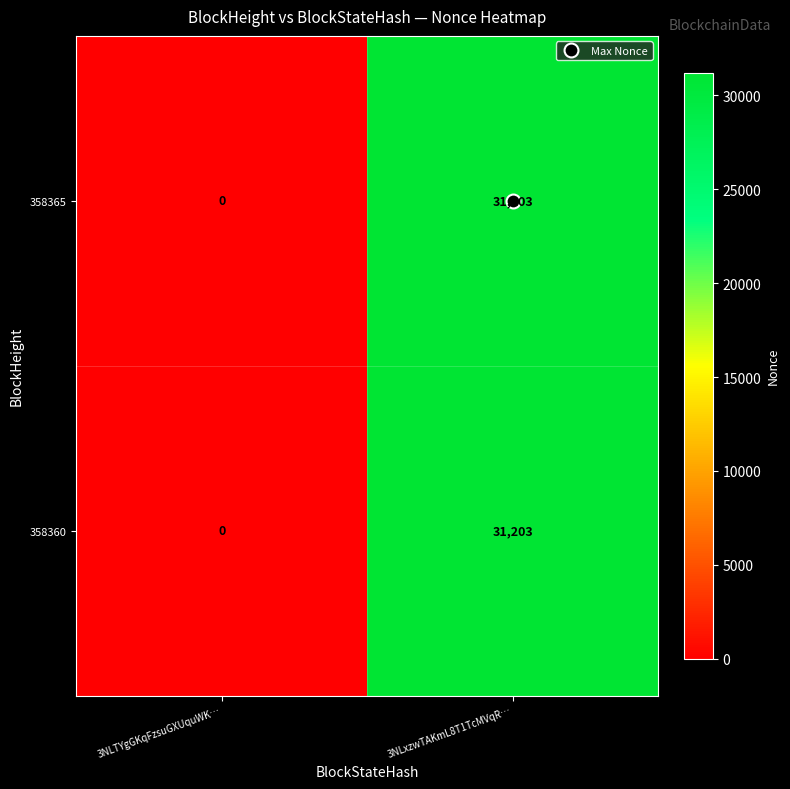

Rank the categories by 358365 value from highest to lowest.

3NLxzwTAKmL8T1TcMVqR…, 3NLTYgGKqFzsuGXUquWK…